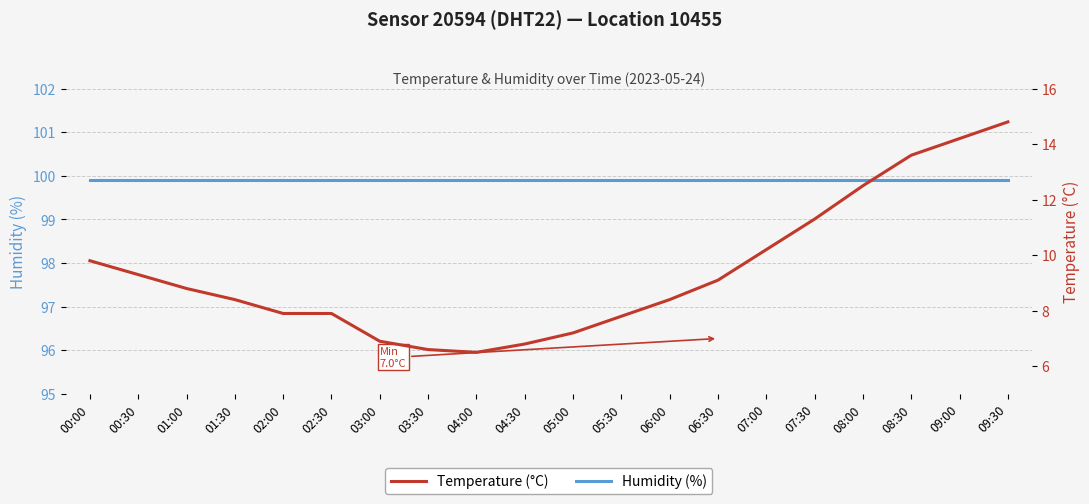

True or false: Humidity (%) and Temperature (°C) intersect in this chart.

False